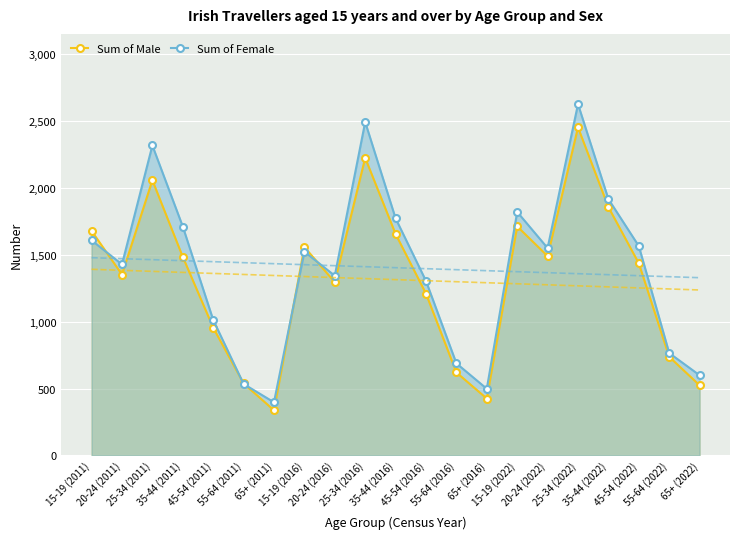

At which label does Sum of Female first exceed 1523?

15-19 (2011)